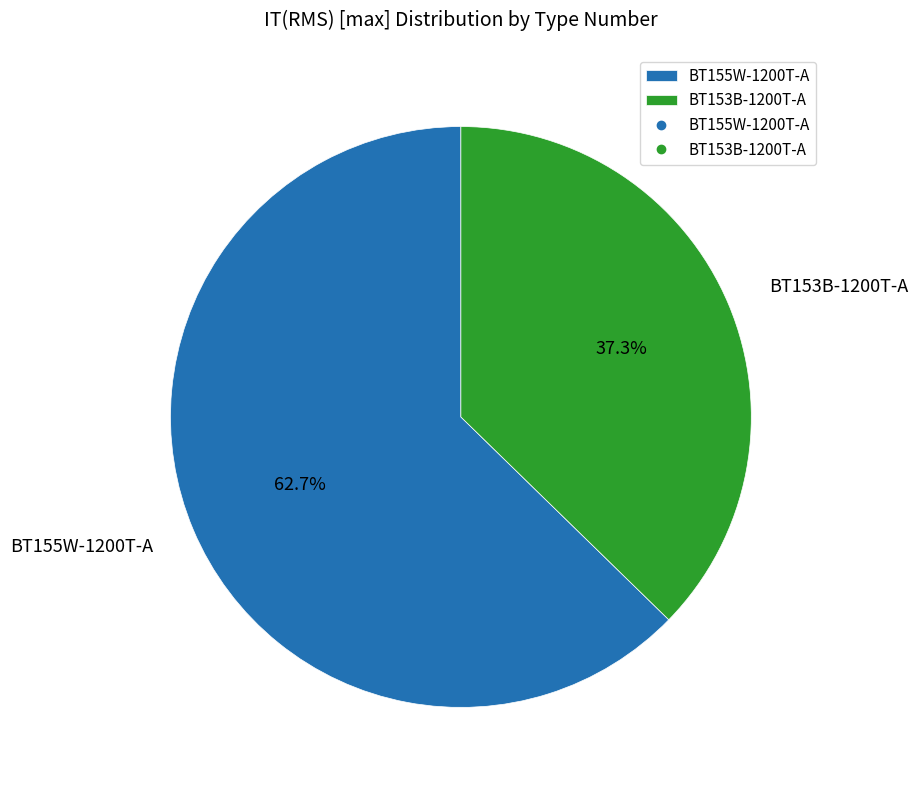

Rank the categories by value from highest to lowest.

BT155W-1200T-A, BT153B-1200T-A